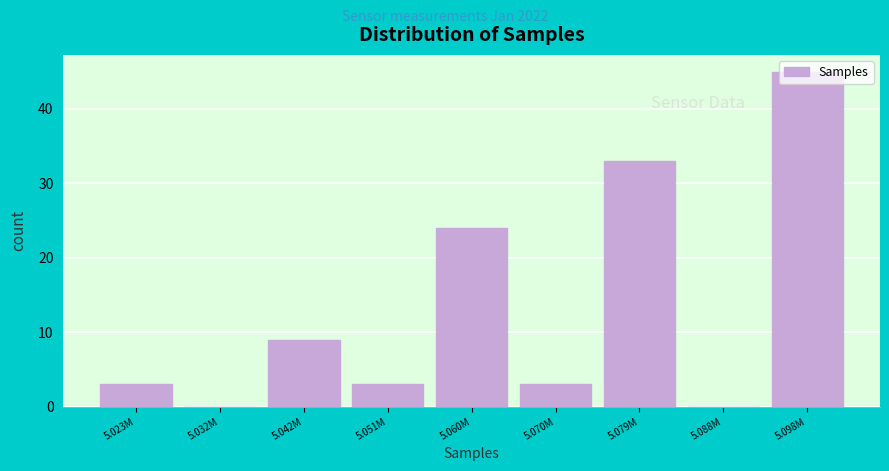

What is the sum of all values?

120